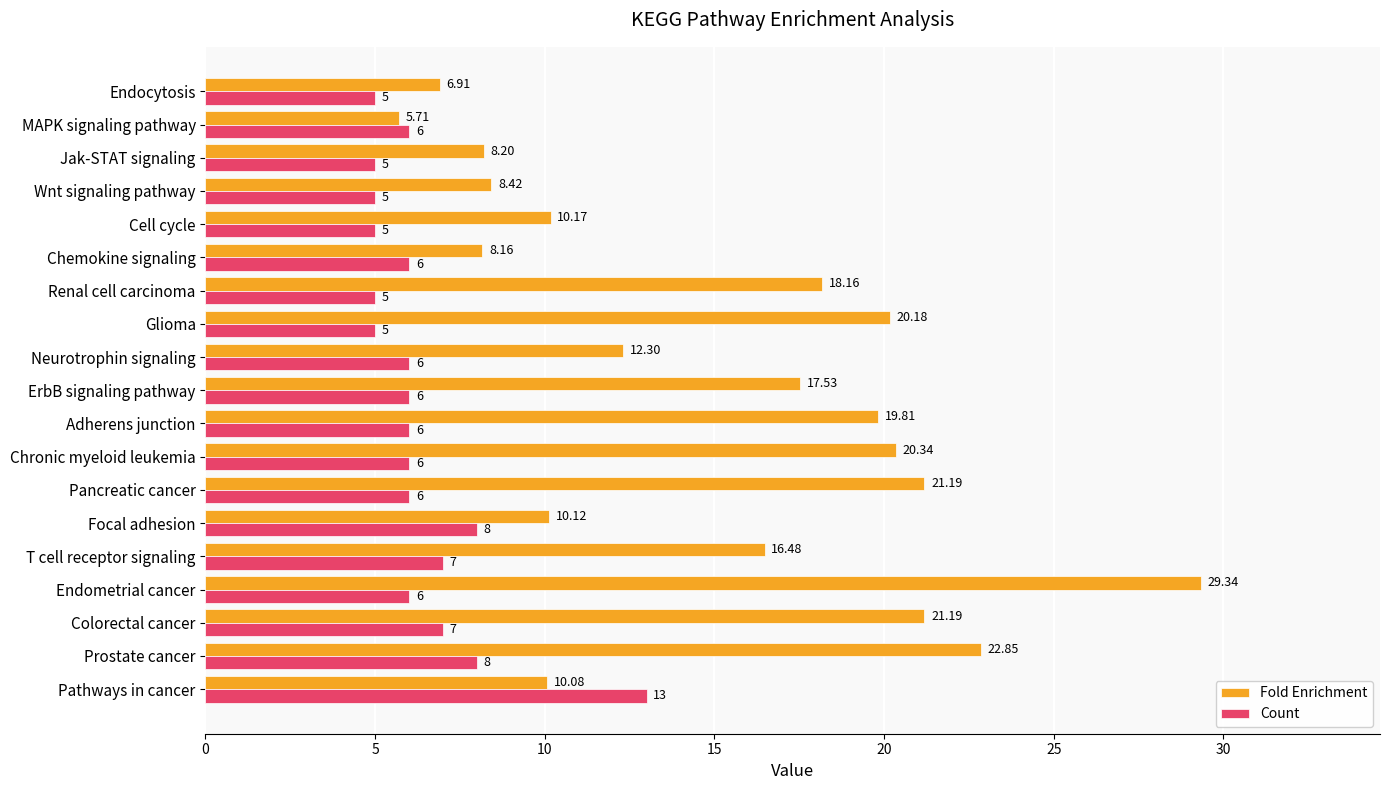

Which series has the largest total across all categories?

Fold Enrichment